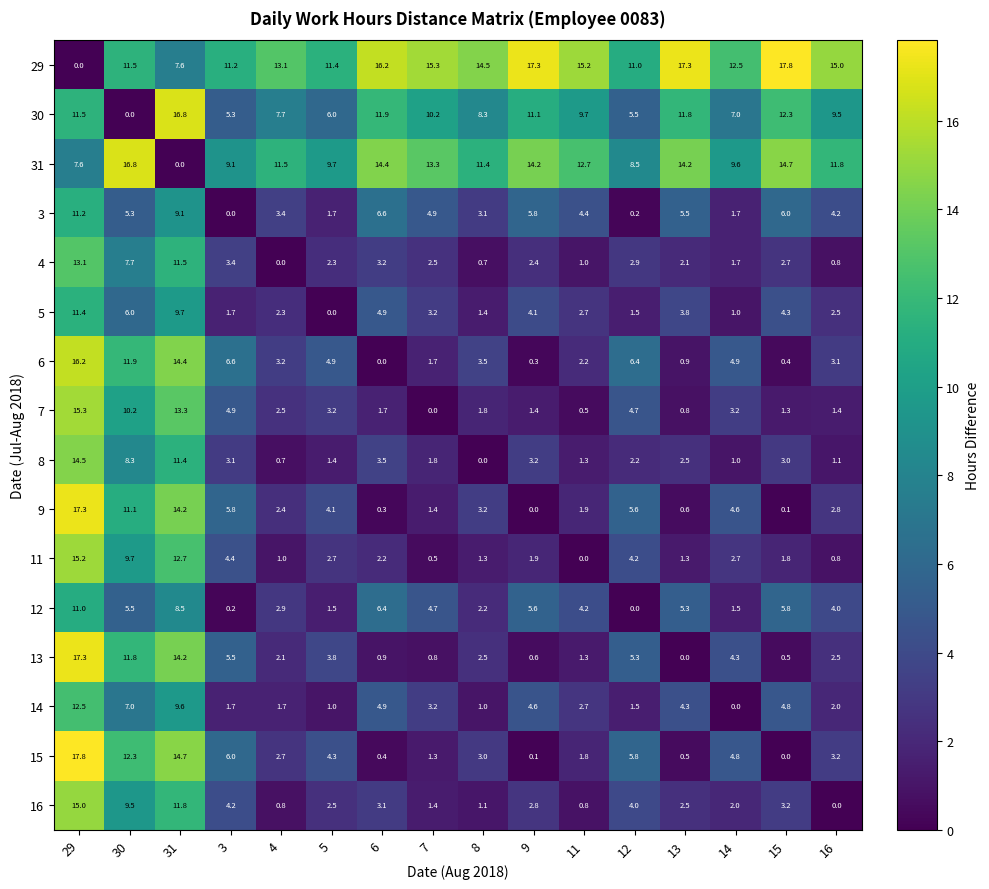

What is the difference between the 29 values at 7 and 15?

2.5